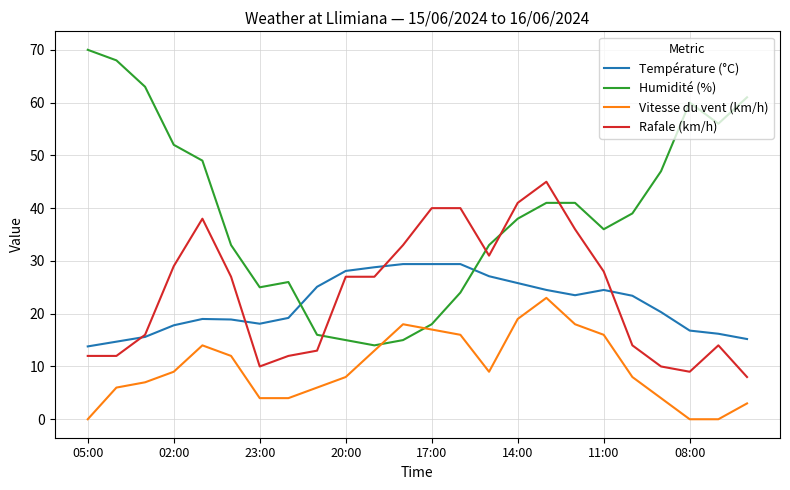

Which series has the largest total across all categories?

Humidité (%)